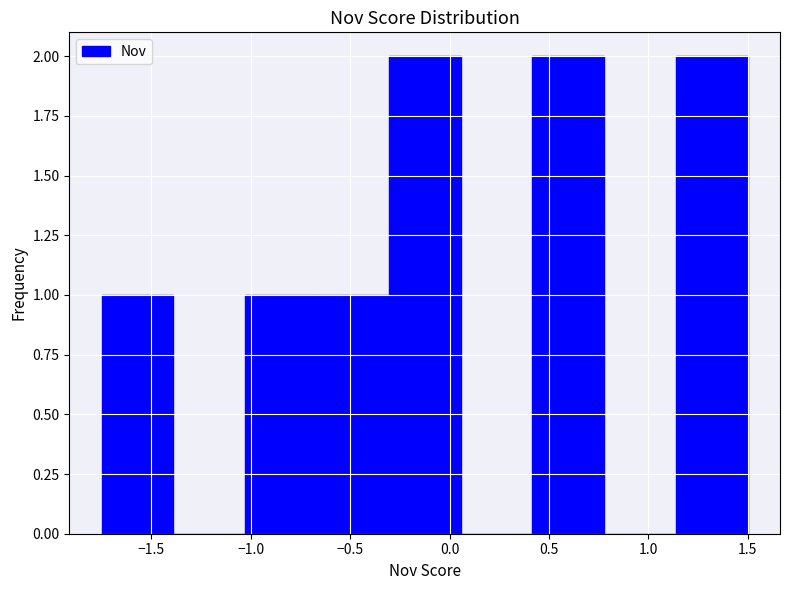

How tall is the bar that spans 1.15 to 1.50 on the x-axis? Neither the bar edges nor the heights are printed on the chart, so give them approximately, as read against the axes.

2